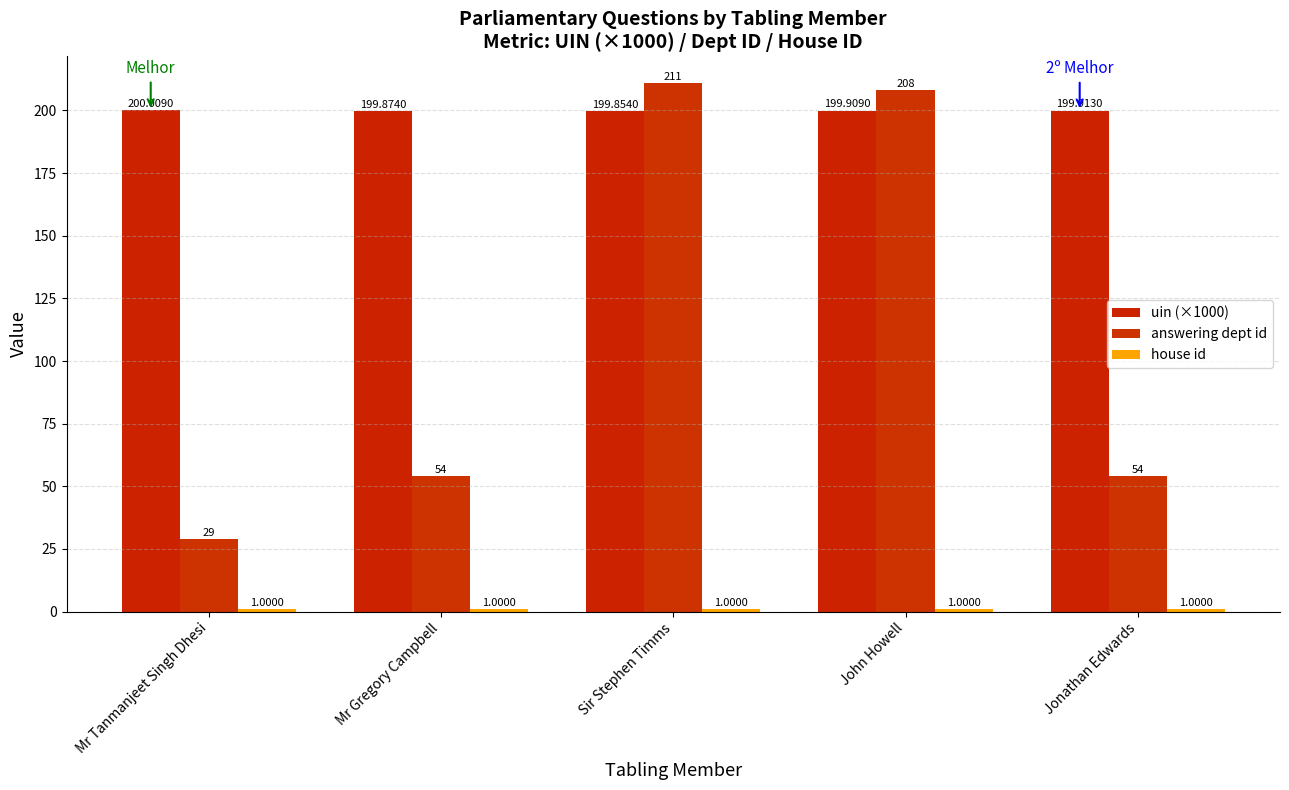

How many bars are there in total?

15